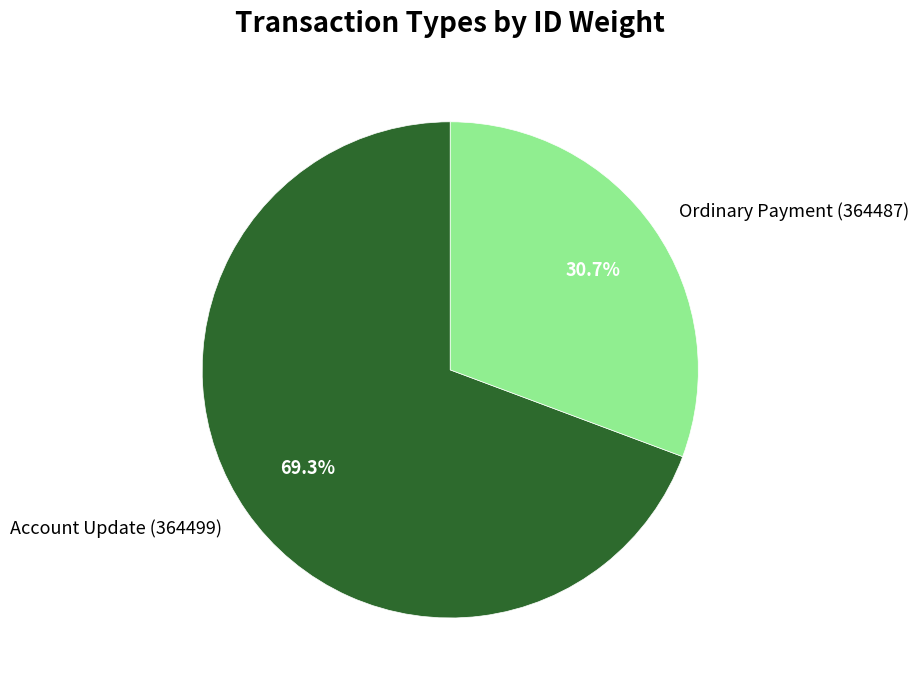

Which has a higher value, Account Update (364499) or Ordinary Payment (364487)?

Account Update (364499)